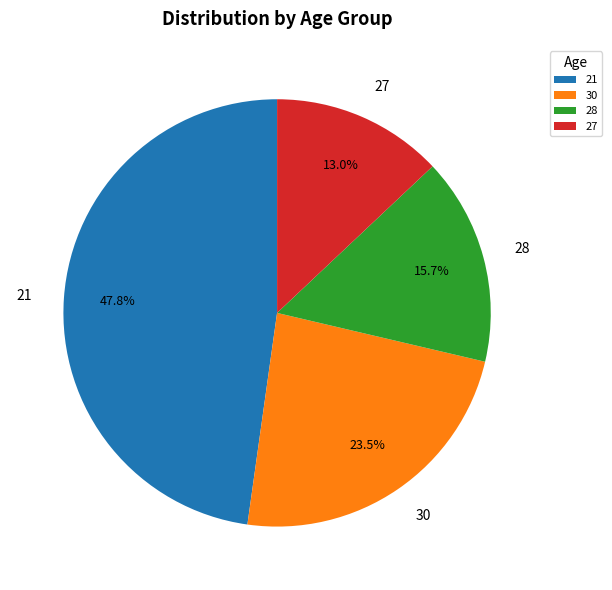

The 21 slice represents 35% of the pie. True or false?

False